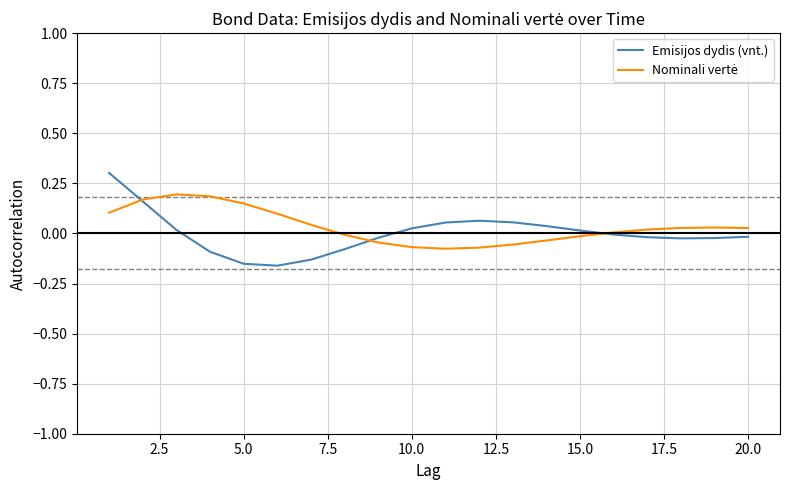

Which series has the largest range (max minus min)?

Emisijos dydis (vnt.)